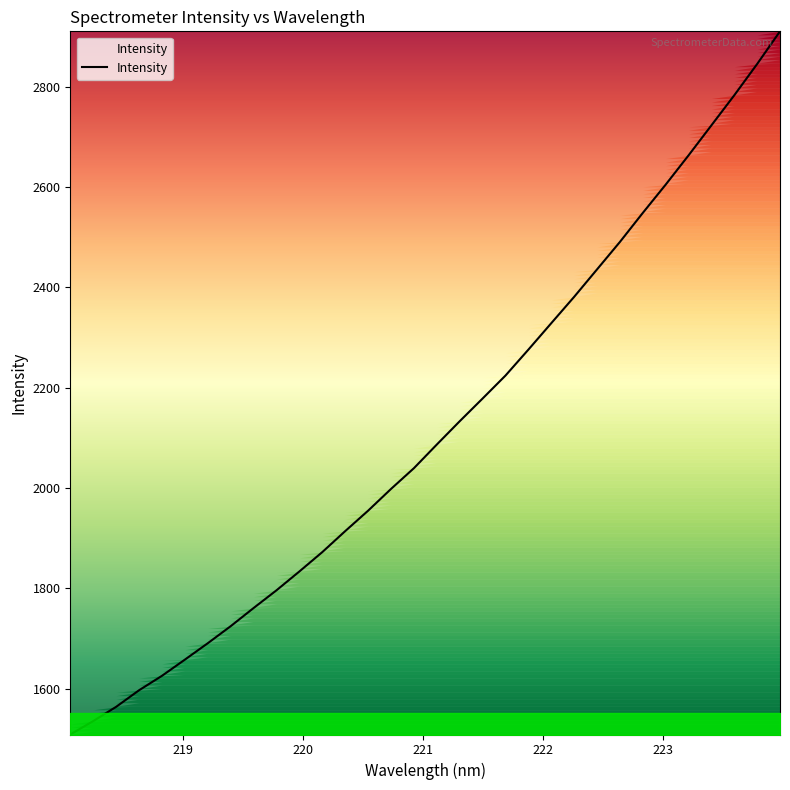

What is the greatest value displayed?

2910.9